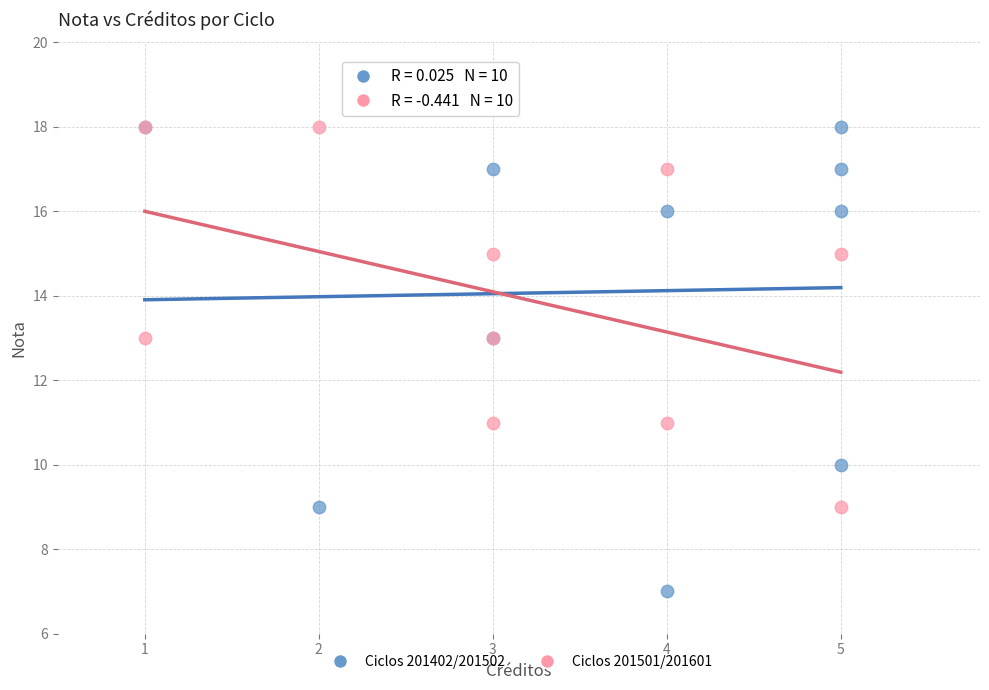

What are all the series names shown in the legend?

Ciclos 201402/201502, Ciclos 201501/201601